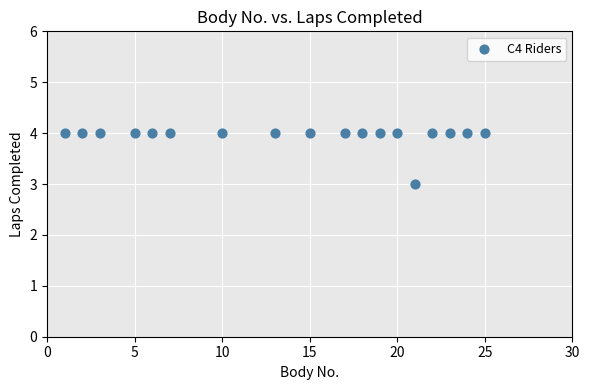

What is the range of X values (max minus min)?

24